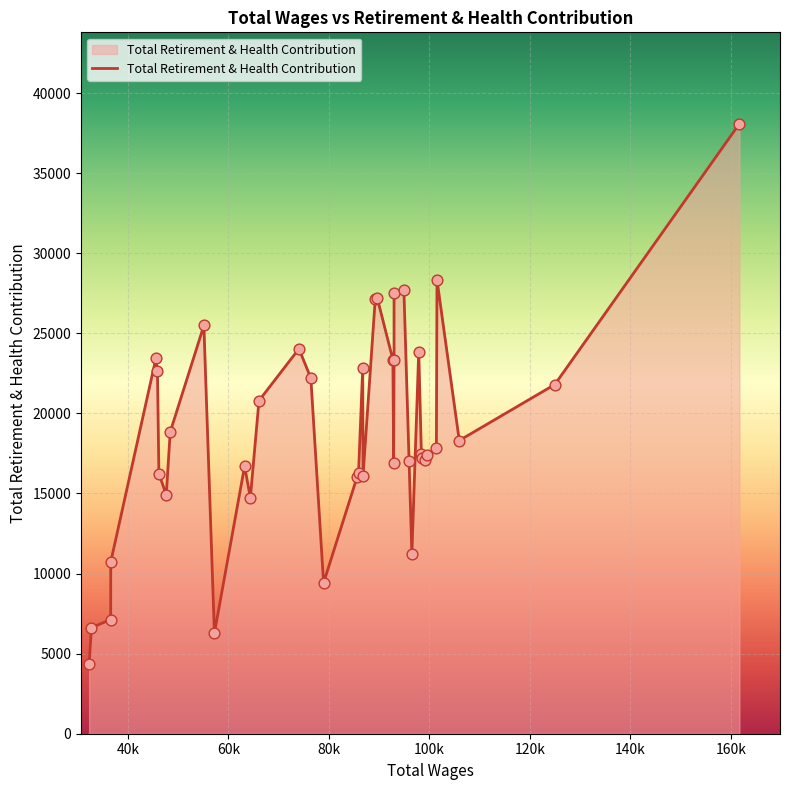

What is the greatest value displayed?

38078